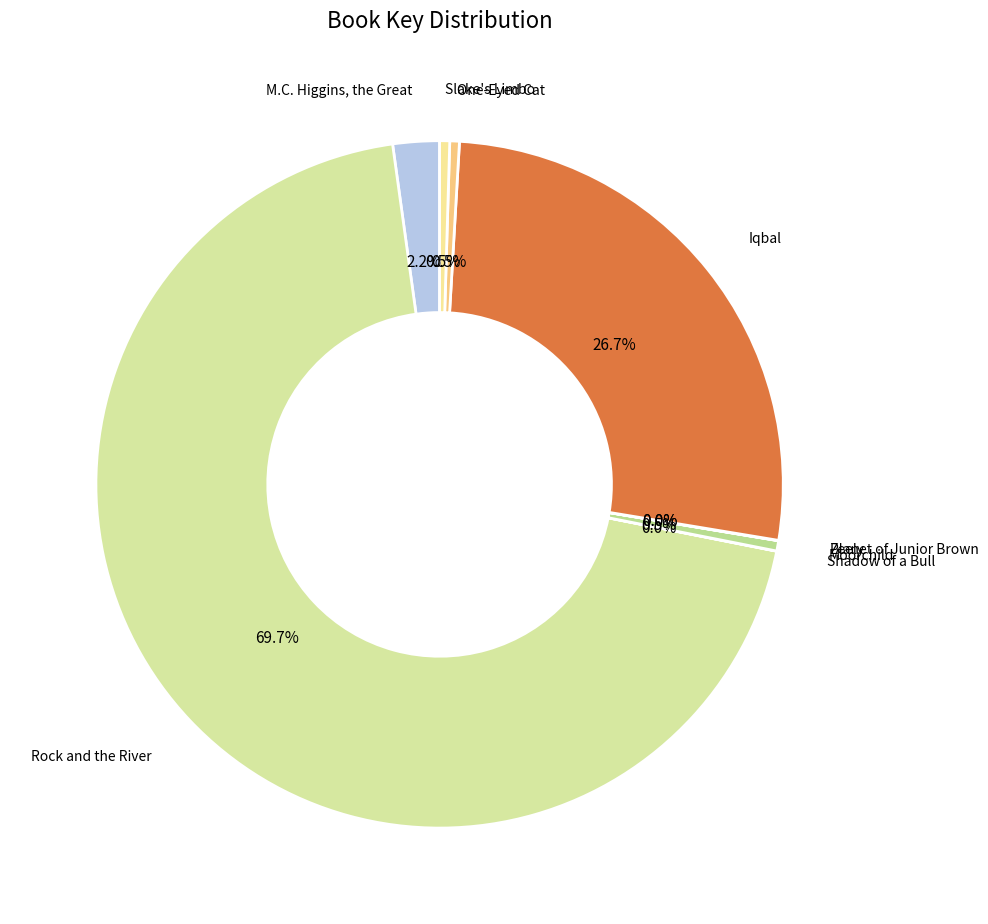

What percentage is NOT represented by One-Eyed Cat?

99.5%